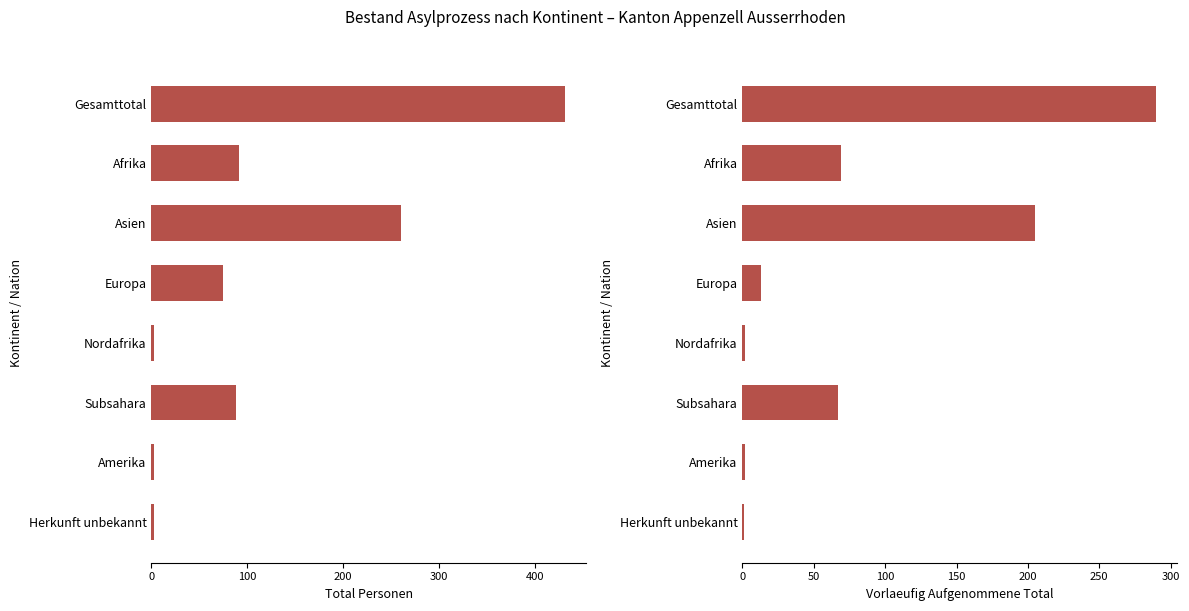

List the series in order of their overall mean, highest first.

Total Personen, Vorlaeufig Aufgenommene Total